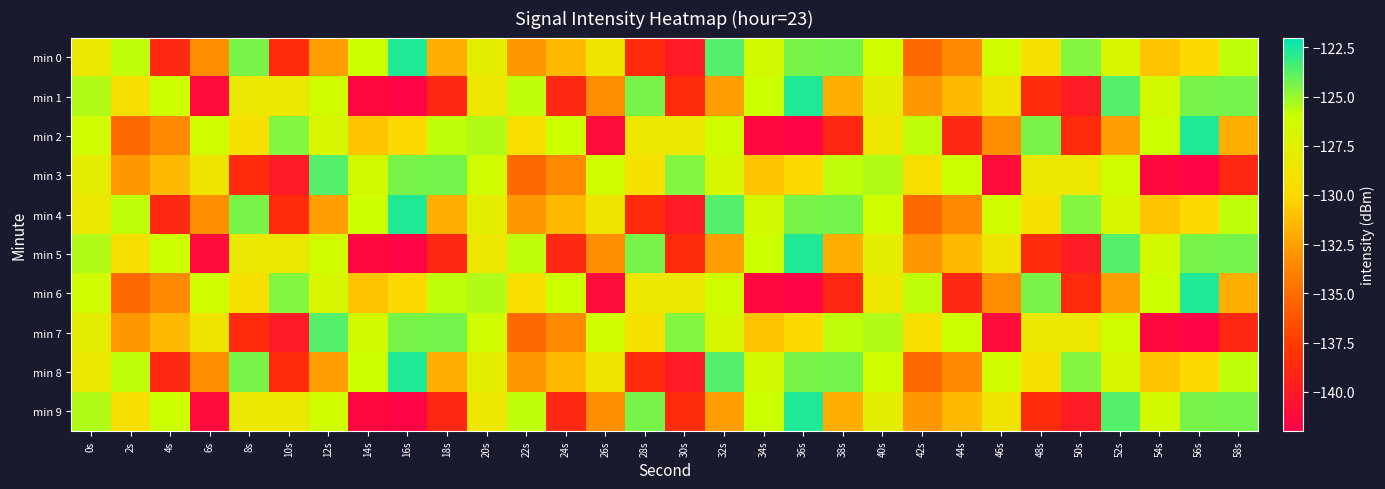

How many categories are shown in the chart?

30